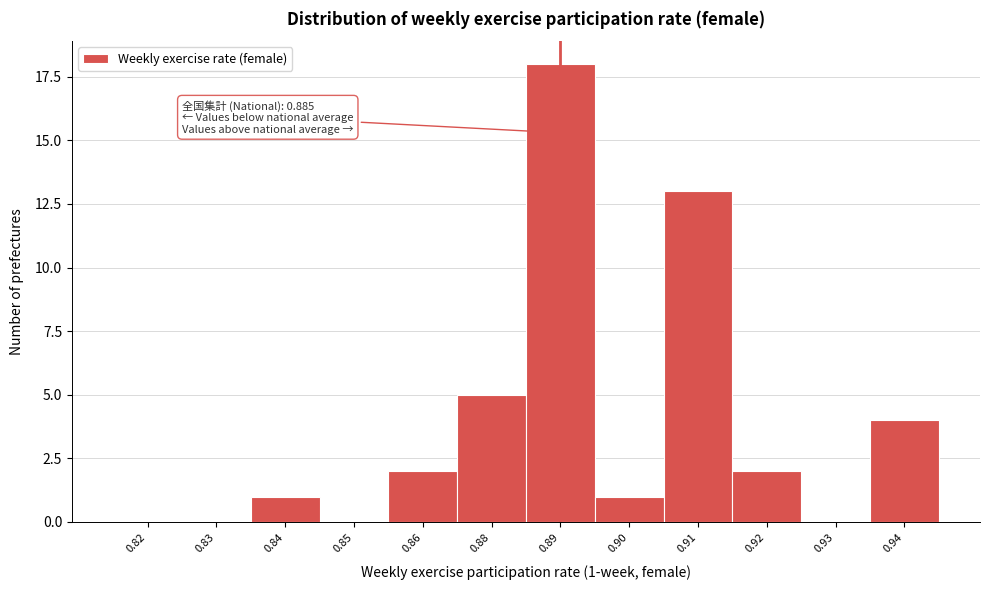

Reading left to right, extract all data points from this chart.

0.82=0	0.83=0	0.84=1	0.85=0	0.86=2	0.88=5	0.89=18	0.90=1	0.91=13	0.92=2	0.93=0	0.94=4